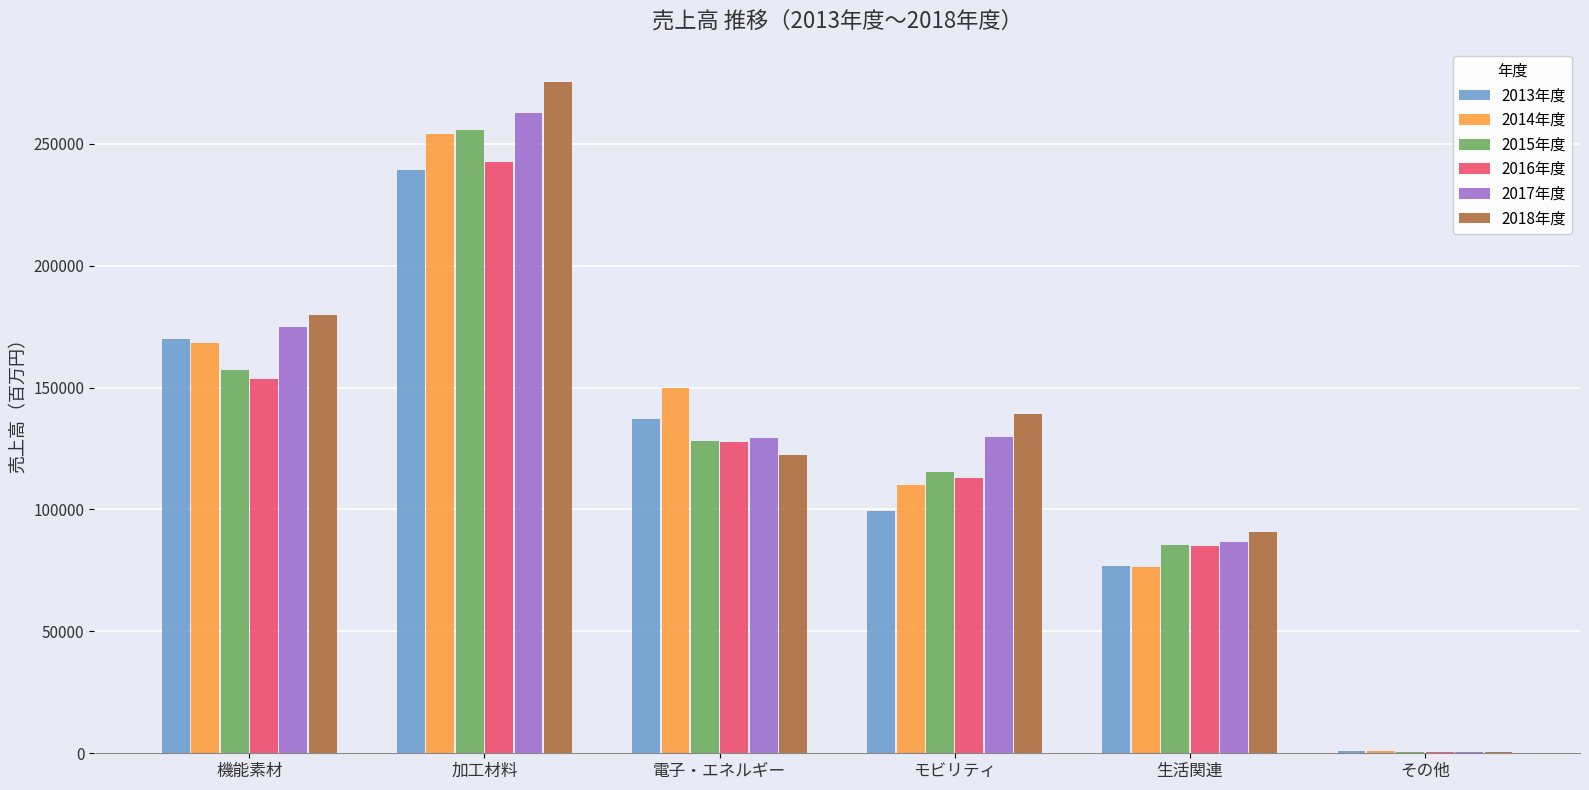

At which label does 2017年度 reach its peak?

加工材料